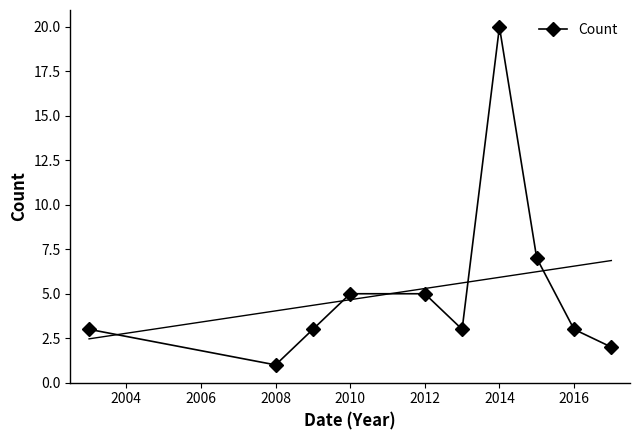

How many data points does each series have?

10